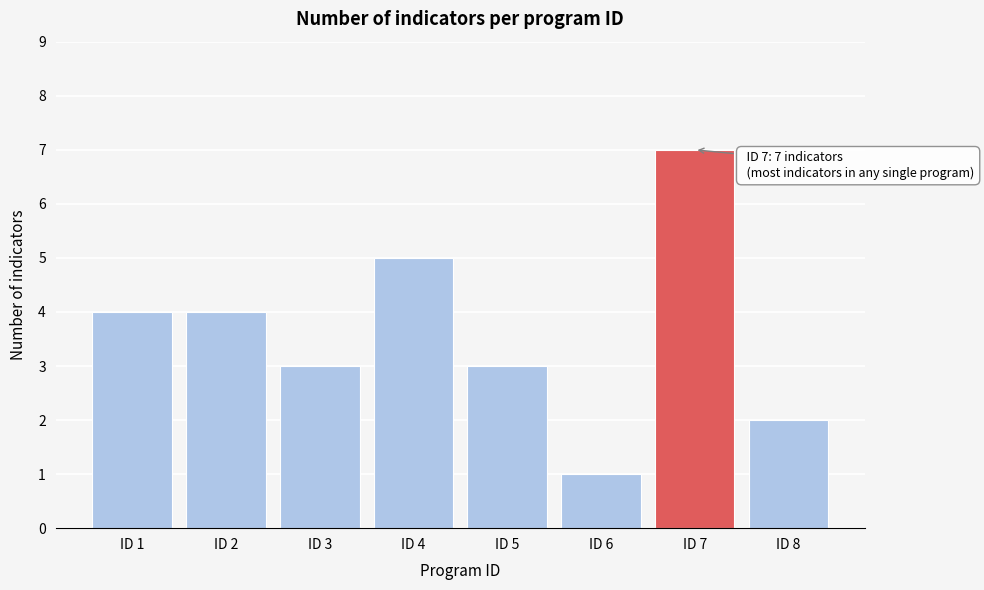

Reading right to left, list all the values displayed in this chart.

2	7	1	3	5	3	4	4